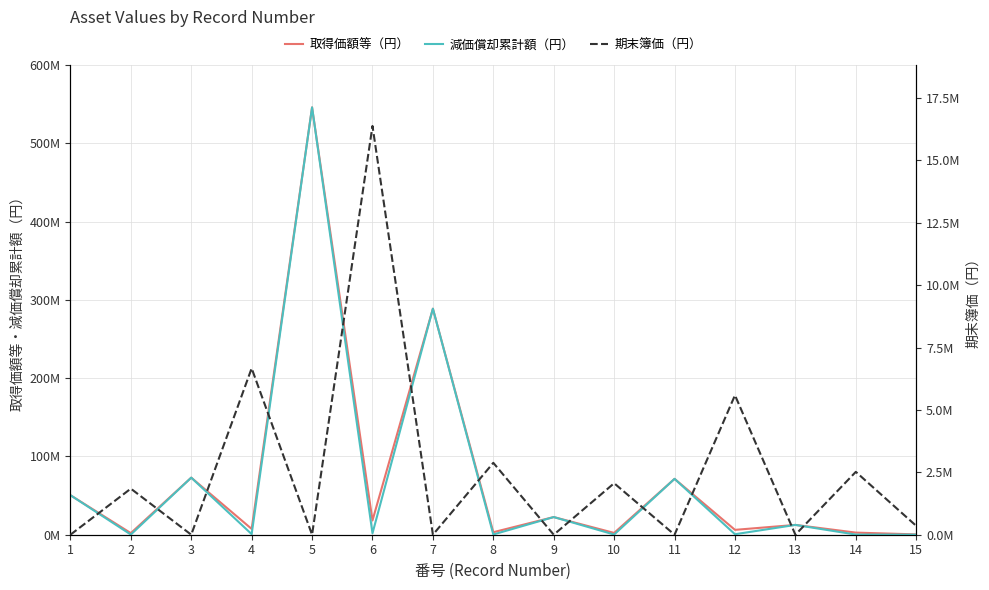

True or false: 期末簿価（円） and 取得価額等（円） cross at least once.

False